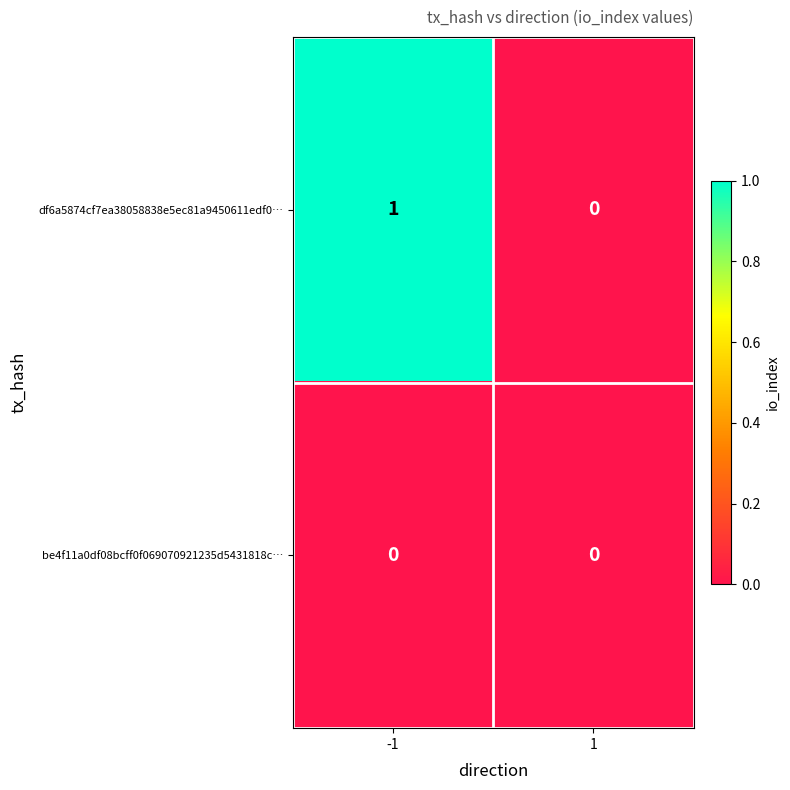

The value of be4f11a0df08bcff0f069070921235d5431818c… at -1 is 0. True or false?

True